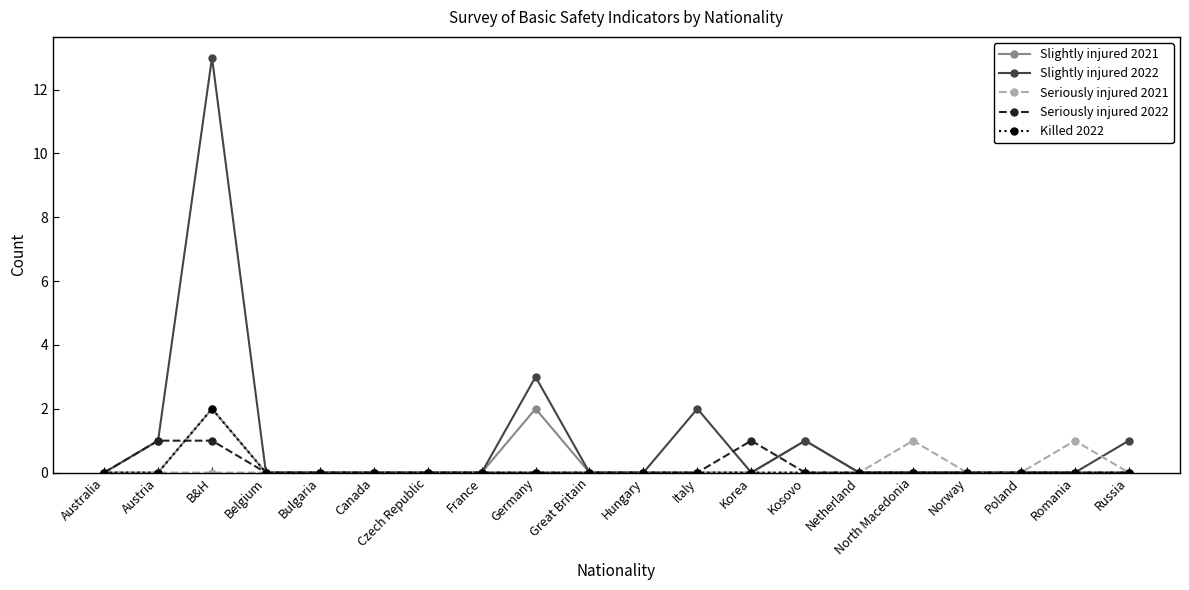

Which series has the largest range (max minus min)?

Slightly injured 2022